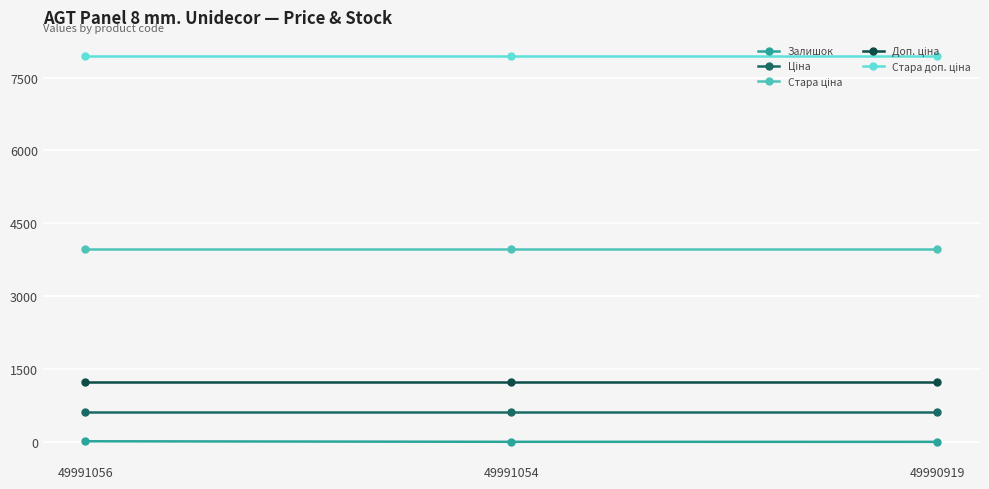

True or false: Залишок has a value of 15.0 at 49991056.

True